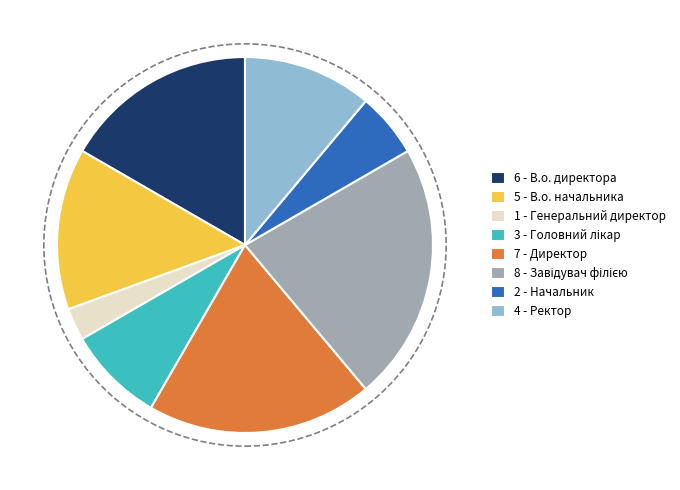

Which has a higher value, 1 - Генеральний директор or 5 - В.о. начальника?

5 - В.о. начальника